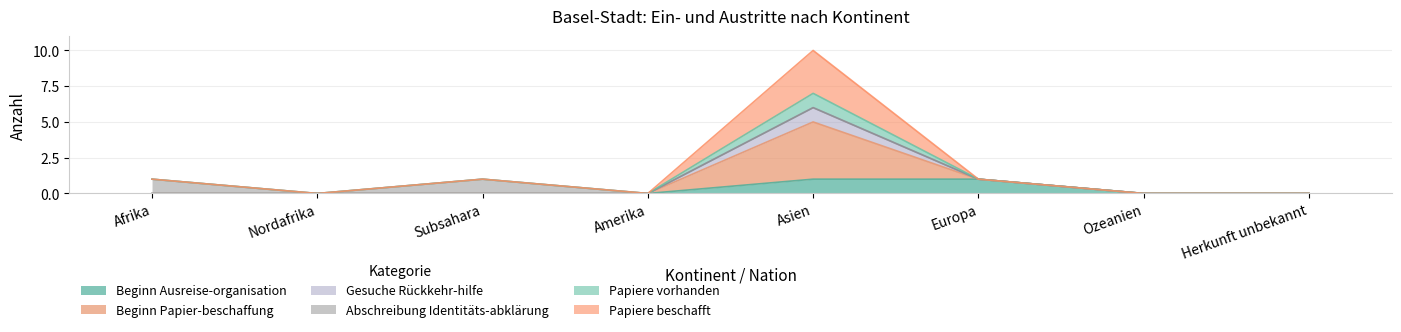

Does the chart have visible grid lines?

Yes